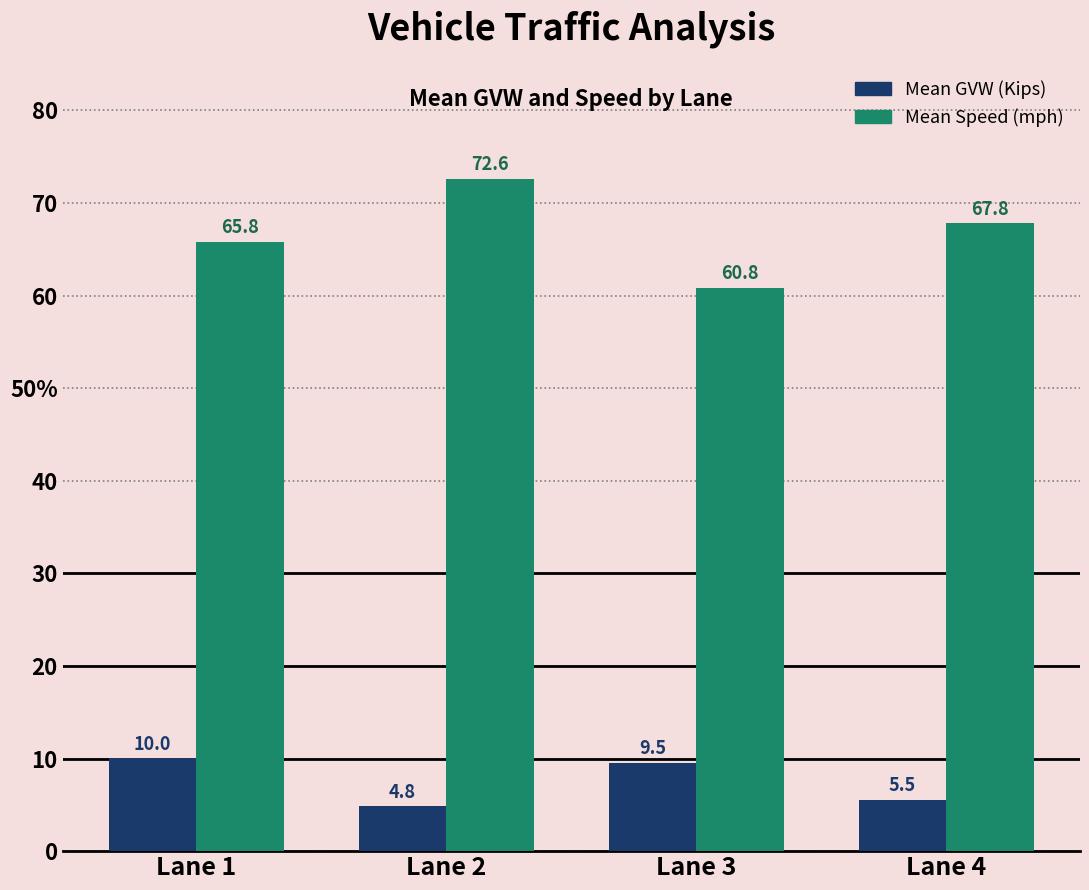

What is the sum of the Mean Speed (mph) values at Lane 2 and Lane 1?

138.4